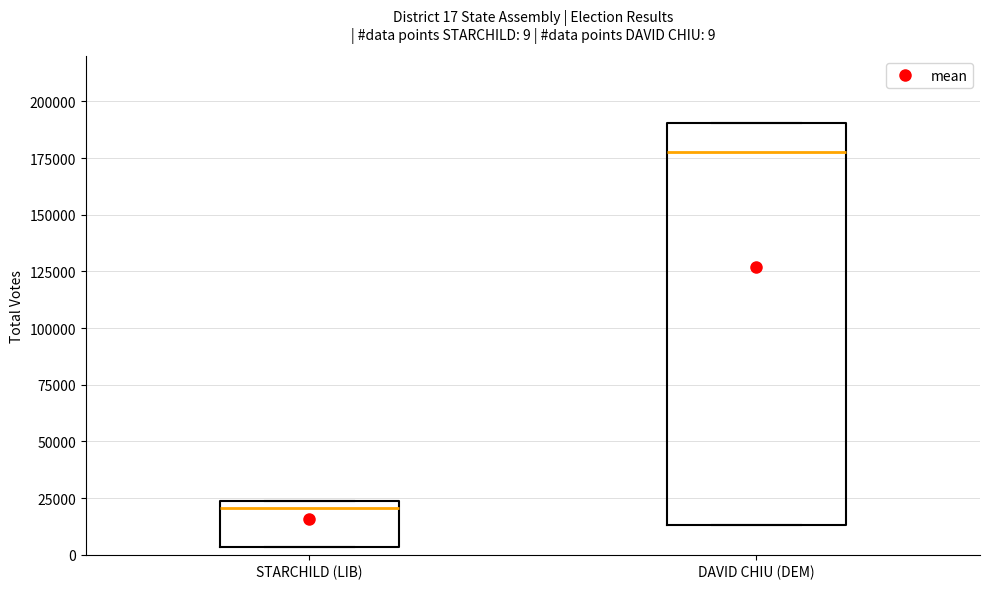

Comparing the boxes themselves (not the whiskers), which one is the tallest?

DAVID CHIU (DEM)